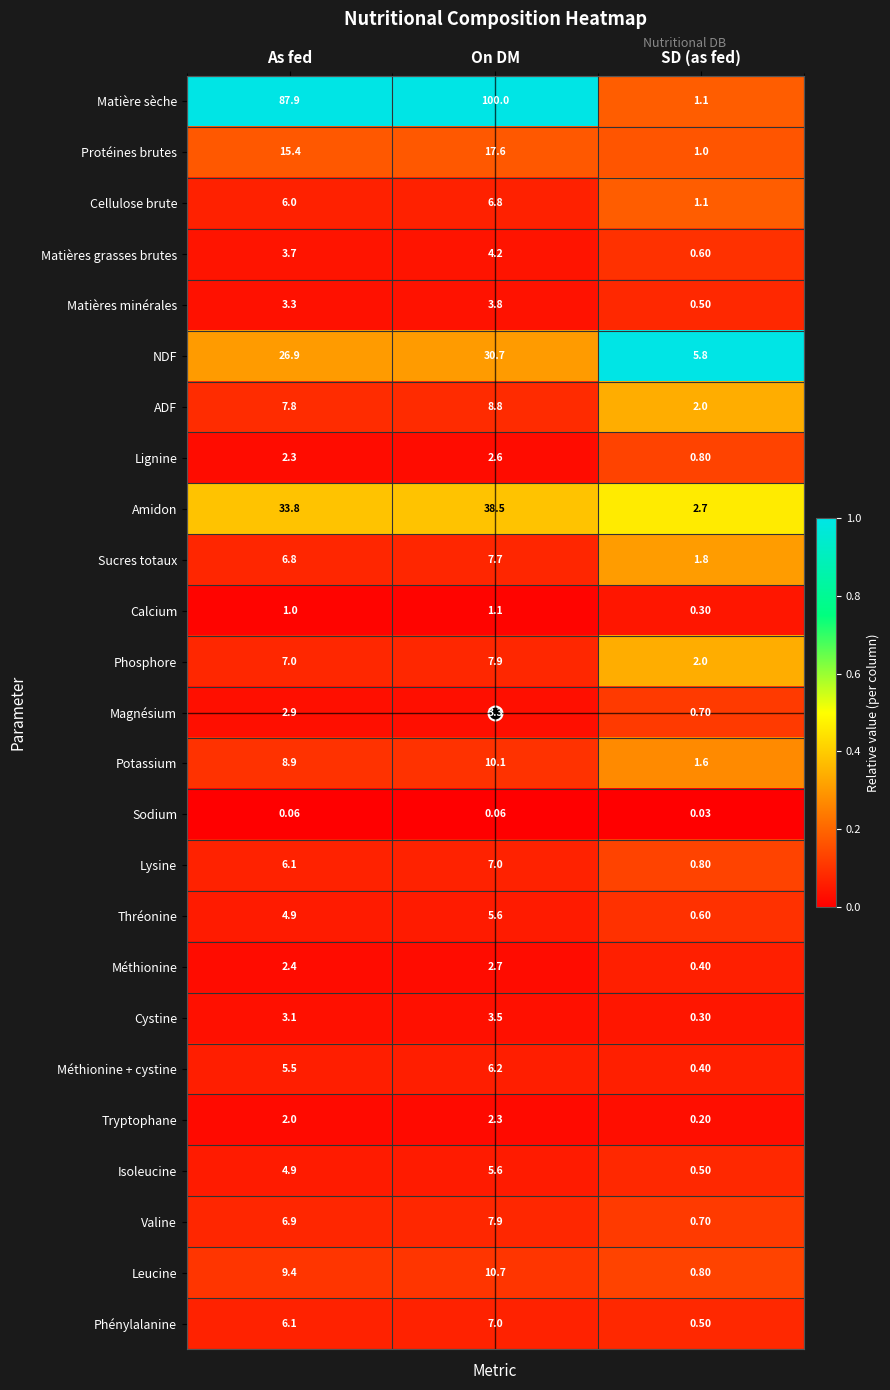

List the labels in order of Méthionine + cystine value, smallest first.

SD (as fed), As fed, On DM